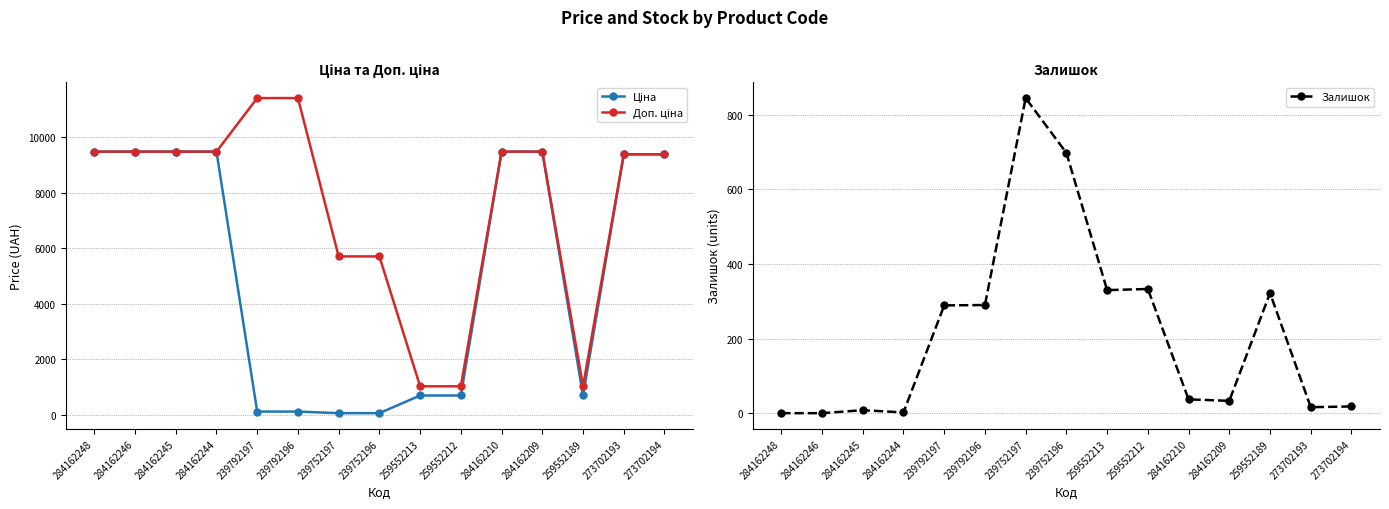

At which category is the sum across all series the highest?

284162210